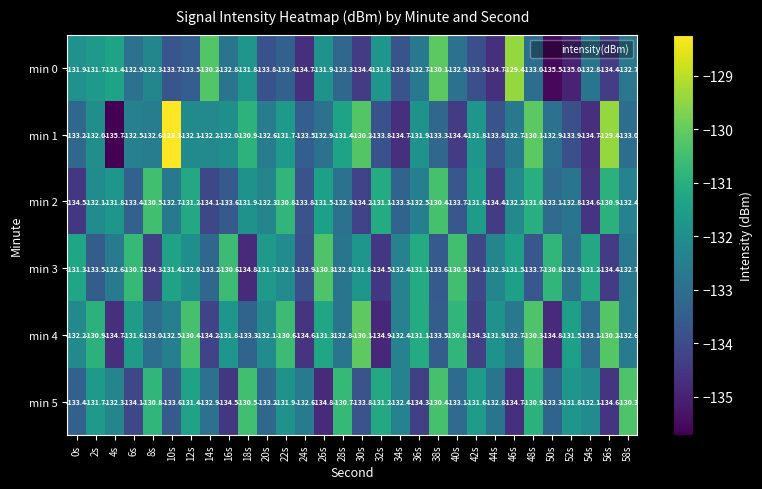

What is the minimum value shown in the chart?

-135.7